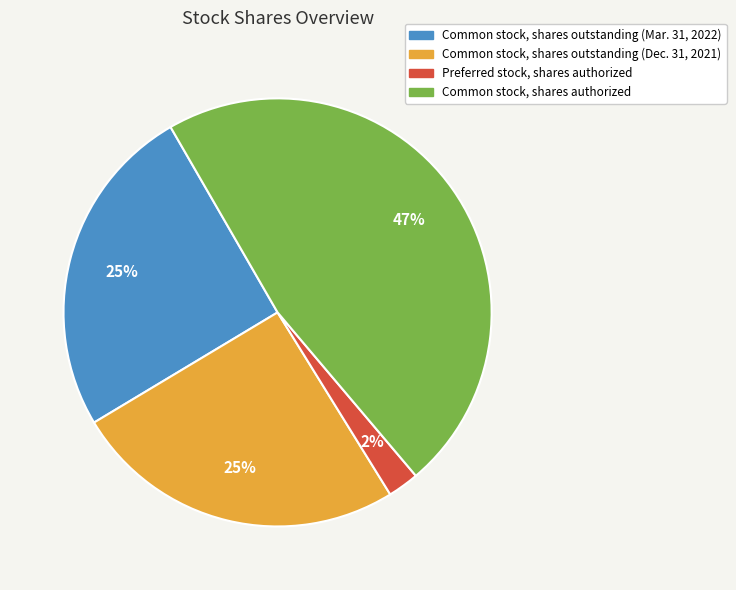

How many slices are in this pie chart?

4